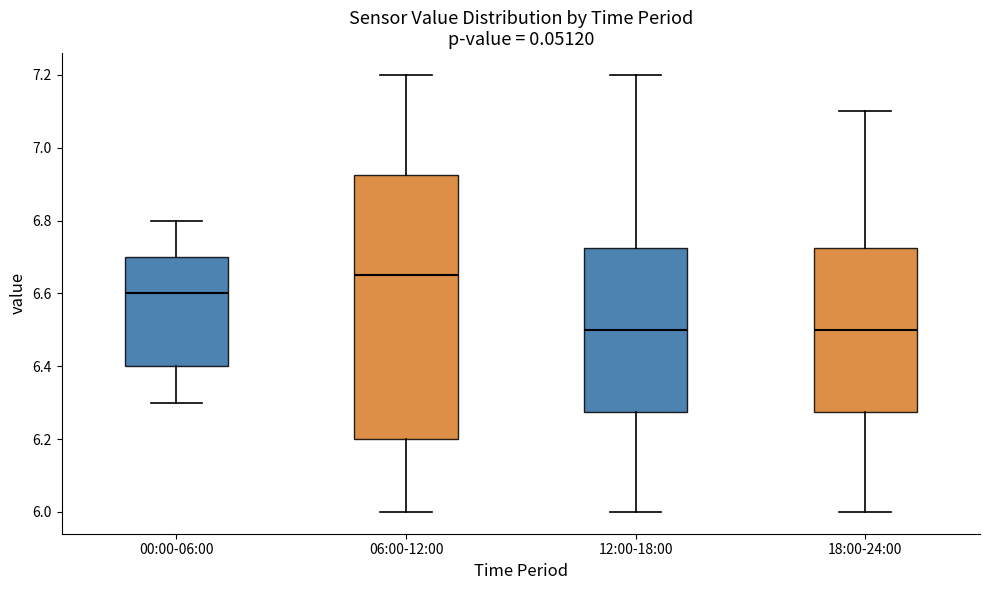

Comparing the boxes themselves (not the whiskers), which one is the tallest?

06:00-12:00